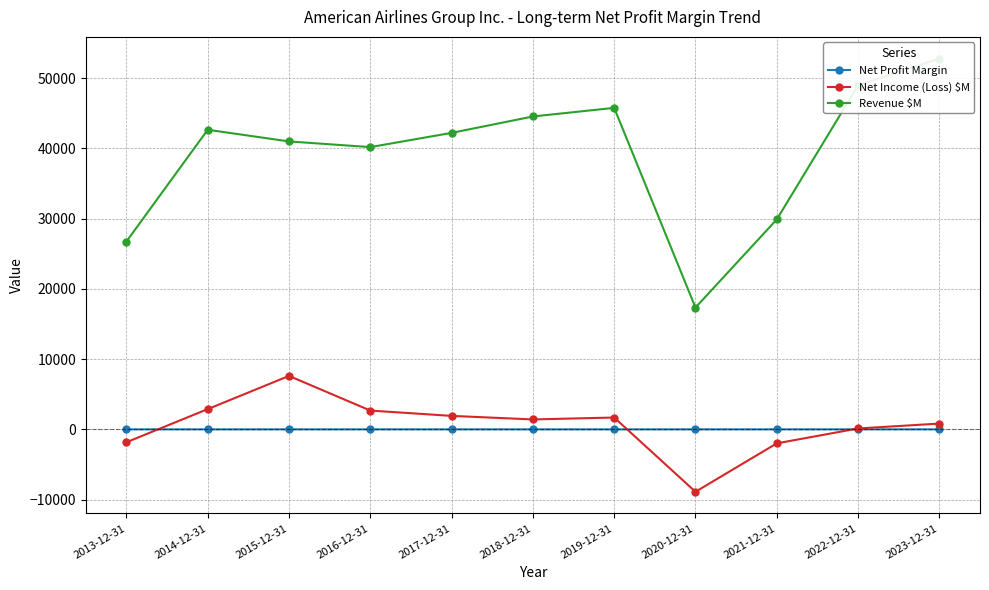

Which series has the largest total across all categories?

Revenue $M